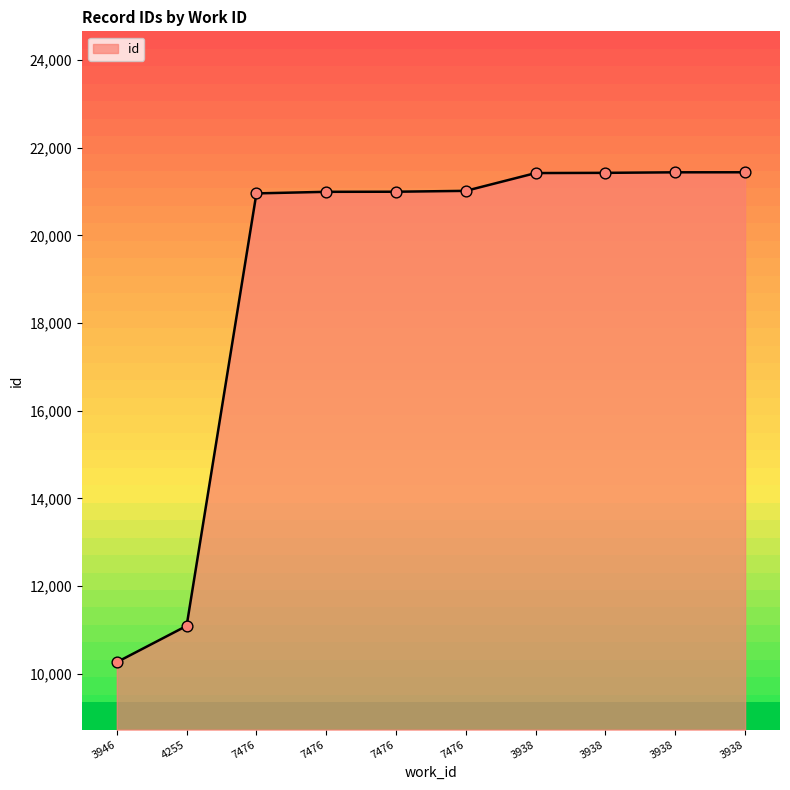

Approximately how many times larger is the value at 7476 compared to 3938?

1.0